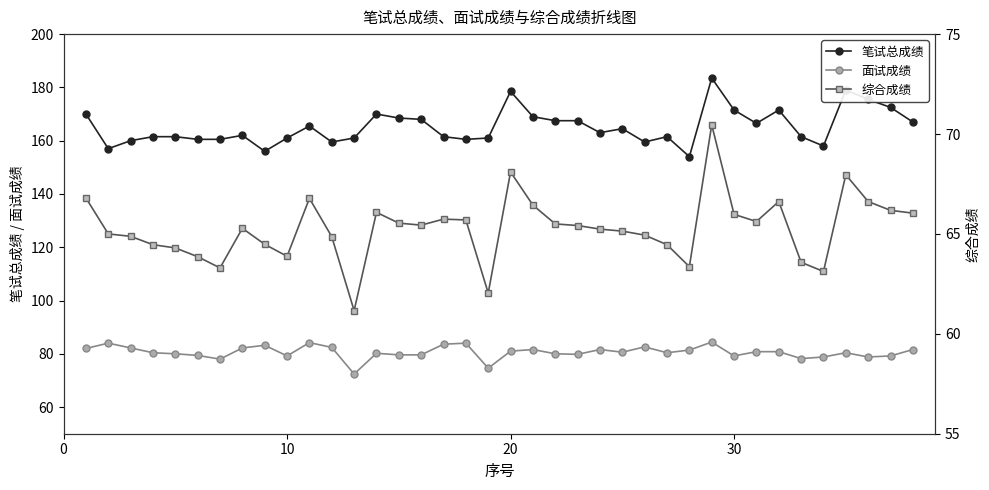

True or false: 笔试总成绩 has more than 0 interior local peaks.

True